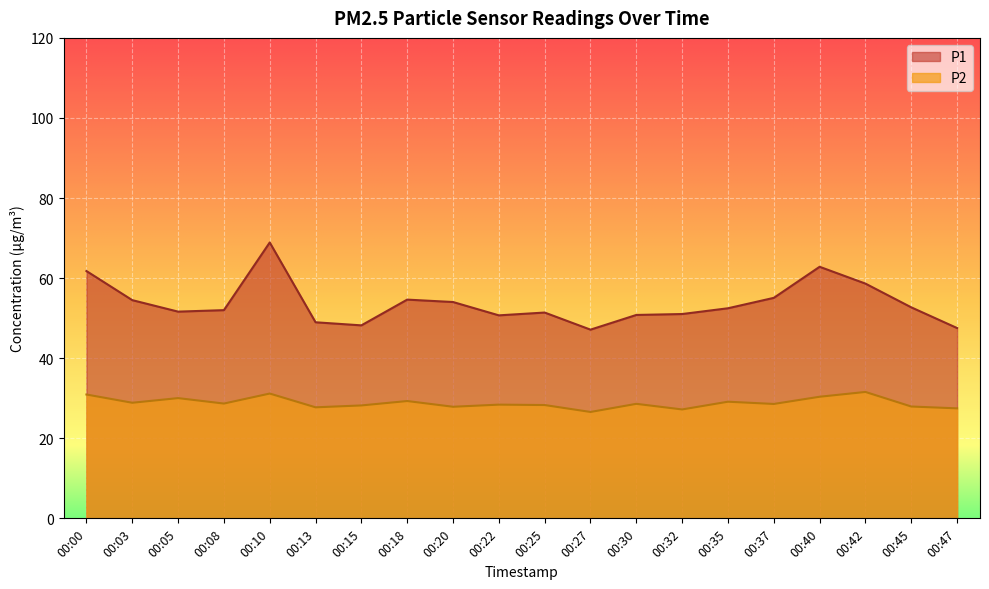

Rank the series at 00:20 from lowest to highest value.

P2, P1